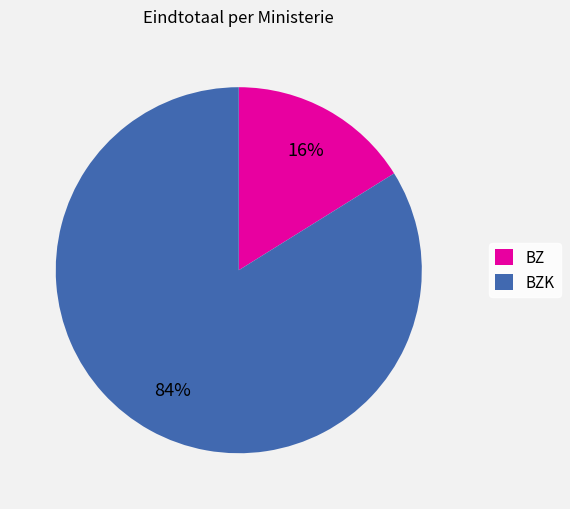

To the nearest percent, what is the average slice percentage?

50%